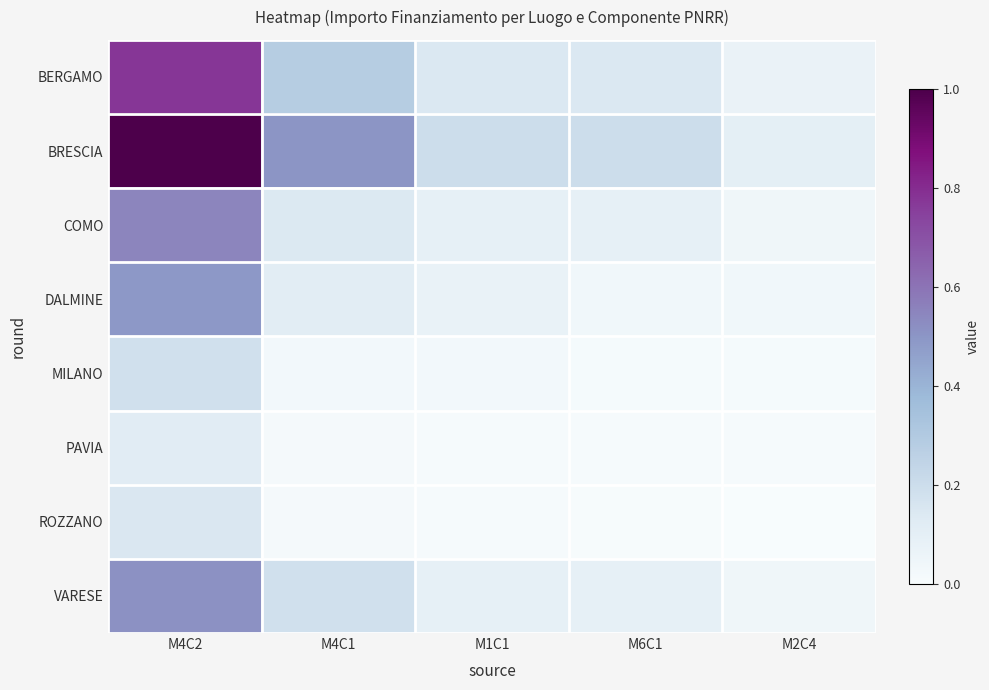

What is the total value across all series at M6C1?

0.6